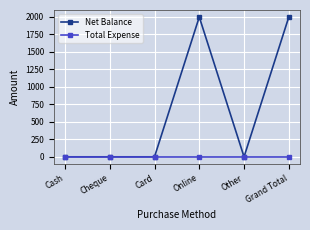

Which series changed the most between Other and Grand Total?

Net Balance